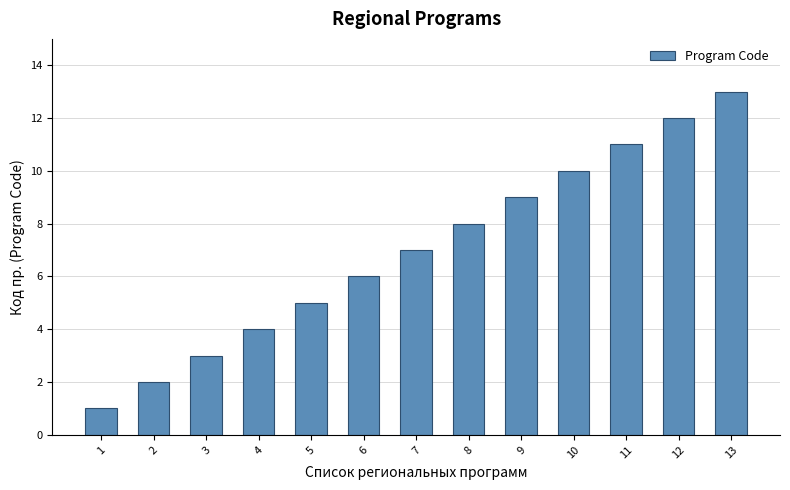

What is the value of the 9th bar from the left?

9